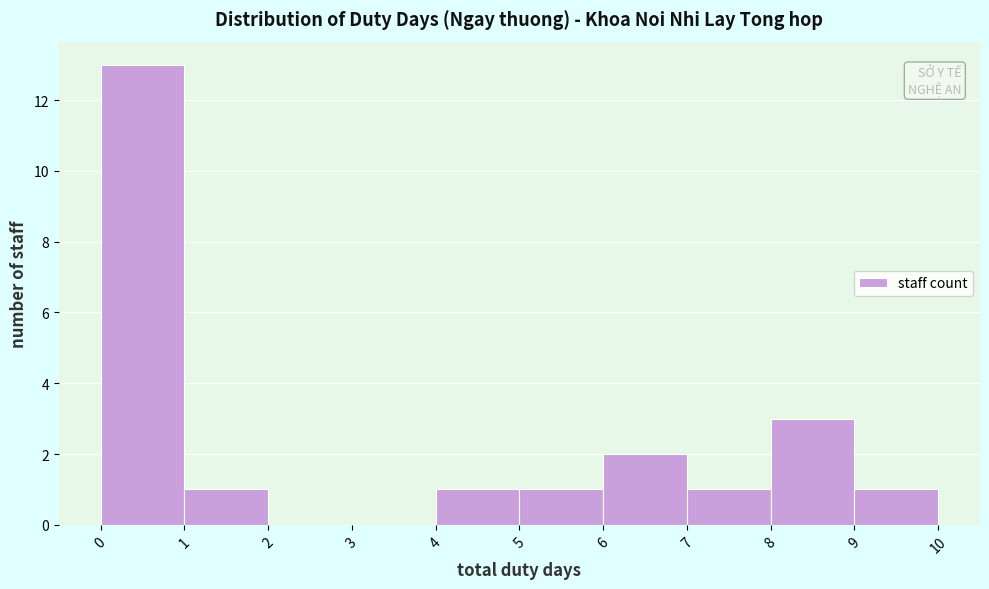

Reading left to right, transcribe this chart: for each bar, give the range it covers on the x-axis and its height. The values are not printed on the chart, so give them approximately, as read against the axis.

0 to 1: 13
1 to 2: 1
2 to 3: 0
3 to 4: 0
4 to 5: 1
5 to 6: 1
6 to 7: 2
7 to 8: 1
8 to 9: 3
9 to 10: 1